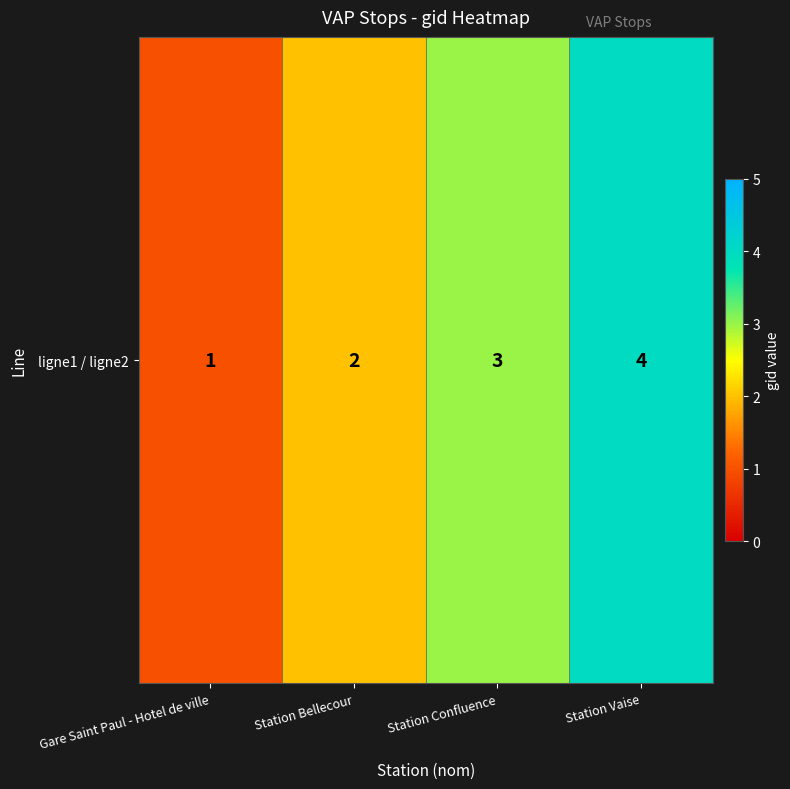

Reading left to right, extract all data points from this chart.

Gare Saint Paul - Hotel de ville=1	Station Bellecour=2	Station Confluence=3	Station Vaise=4